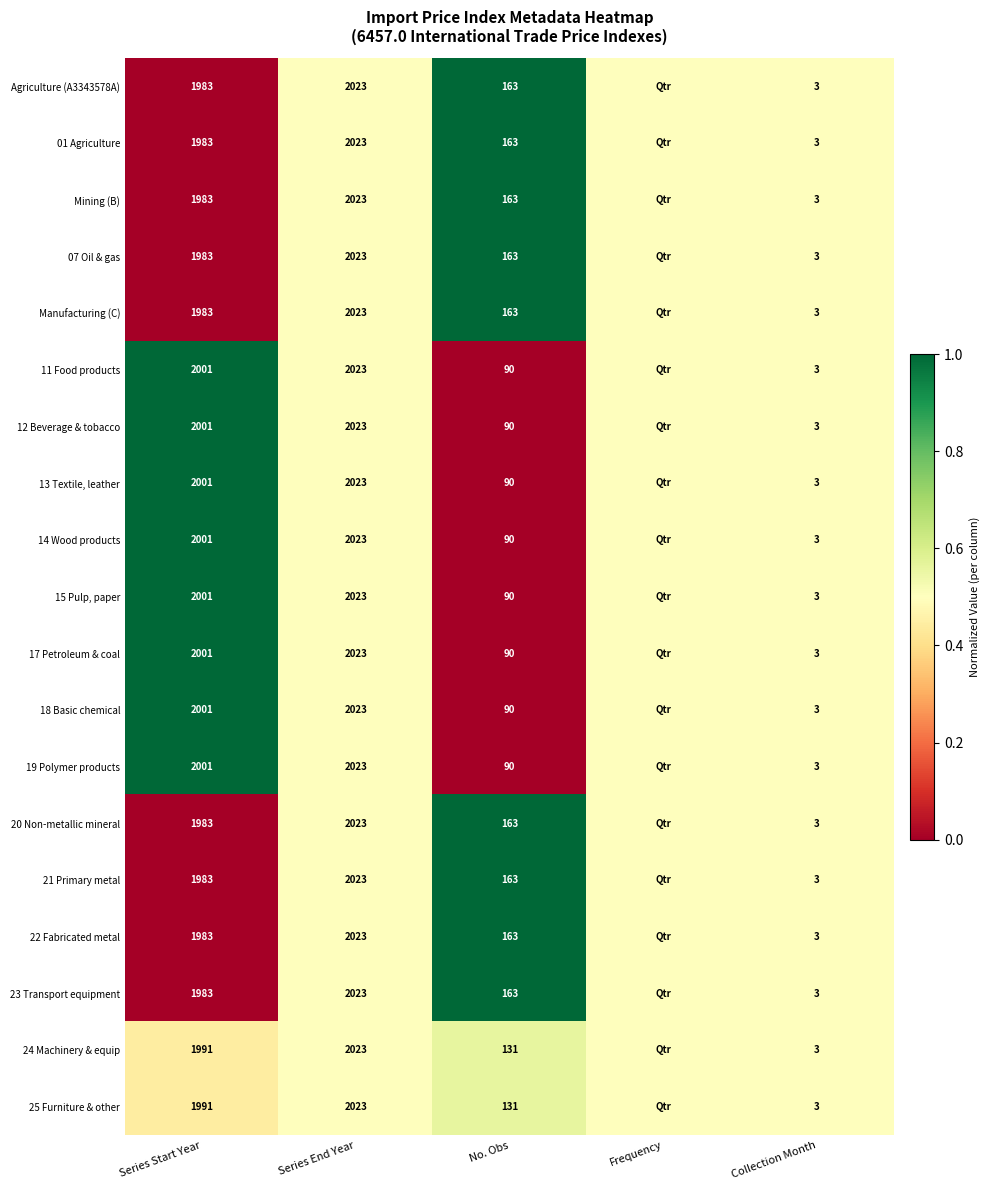

What is the difference between the 17 Petroleum & coal values at Series Start Year and No. Obs?

1911.0